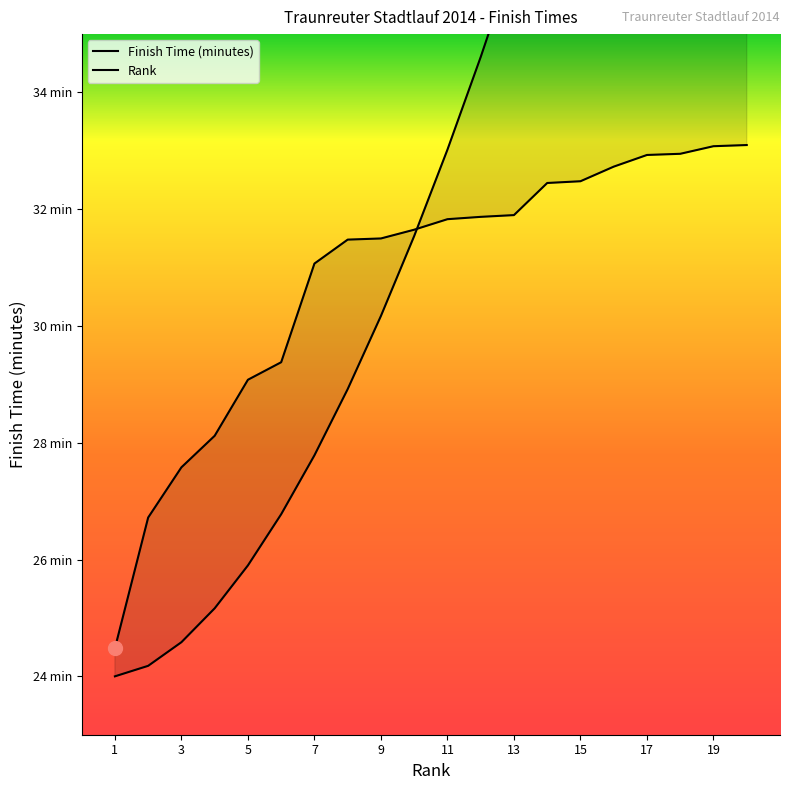

Reading right to left, transcribe all the data shown in this chart.

20=33.1	19=33.1	18=33.0	17=32.9	16=32.7	15=32.5	14=32.5	13=31.9	12=31.9	11=31.8	10=31.6	9=31.5	8=31.5	7=31.1	6=29.4	5=29.1	4=28.1	3=27.6	2=26.7	1=24.5